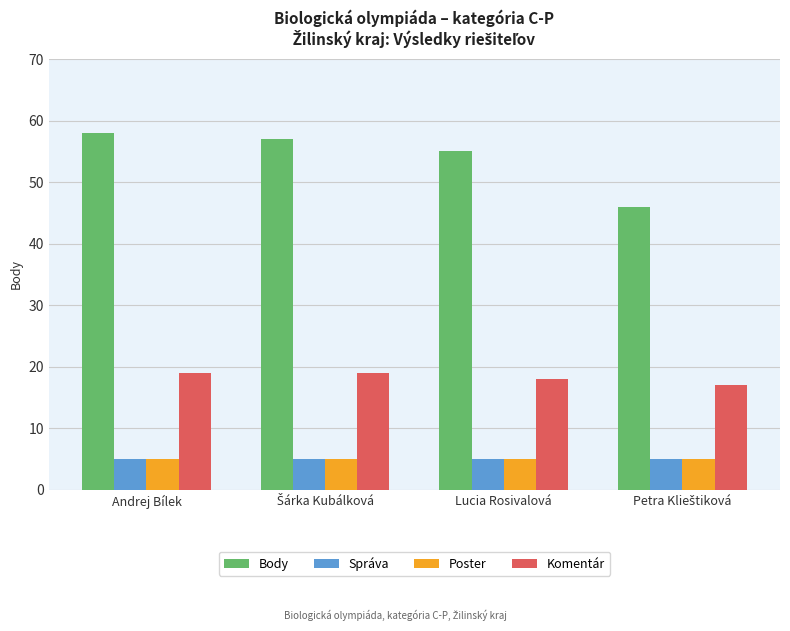

Which series has the largest range (max minus min)?

Body